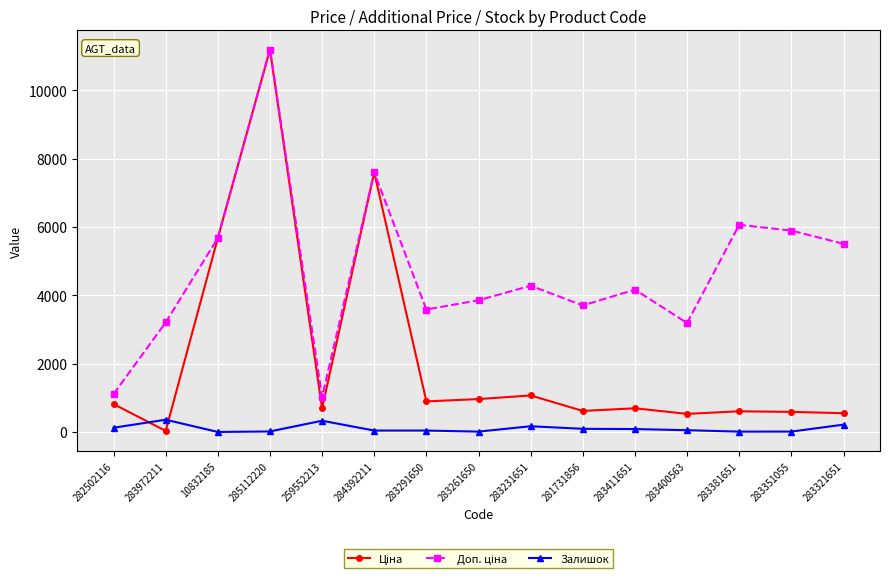

What is the minimum value shown in the chart?

2.0